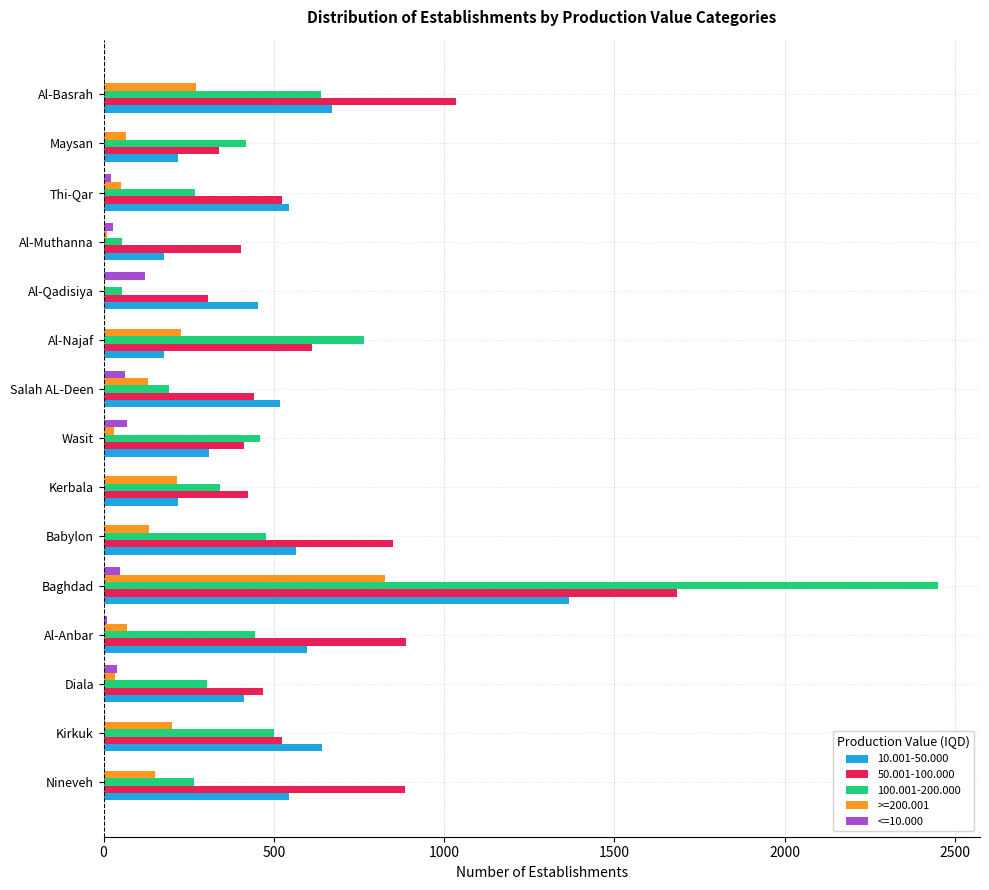

True or false: 100.001-200.000 has a value of 80.7 at Thi-Qar.

False